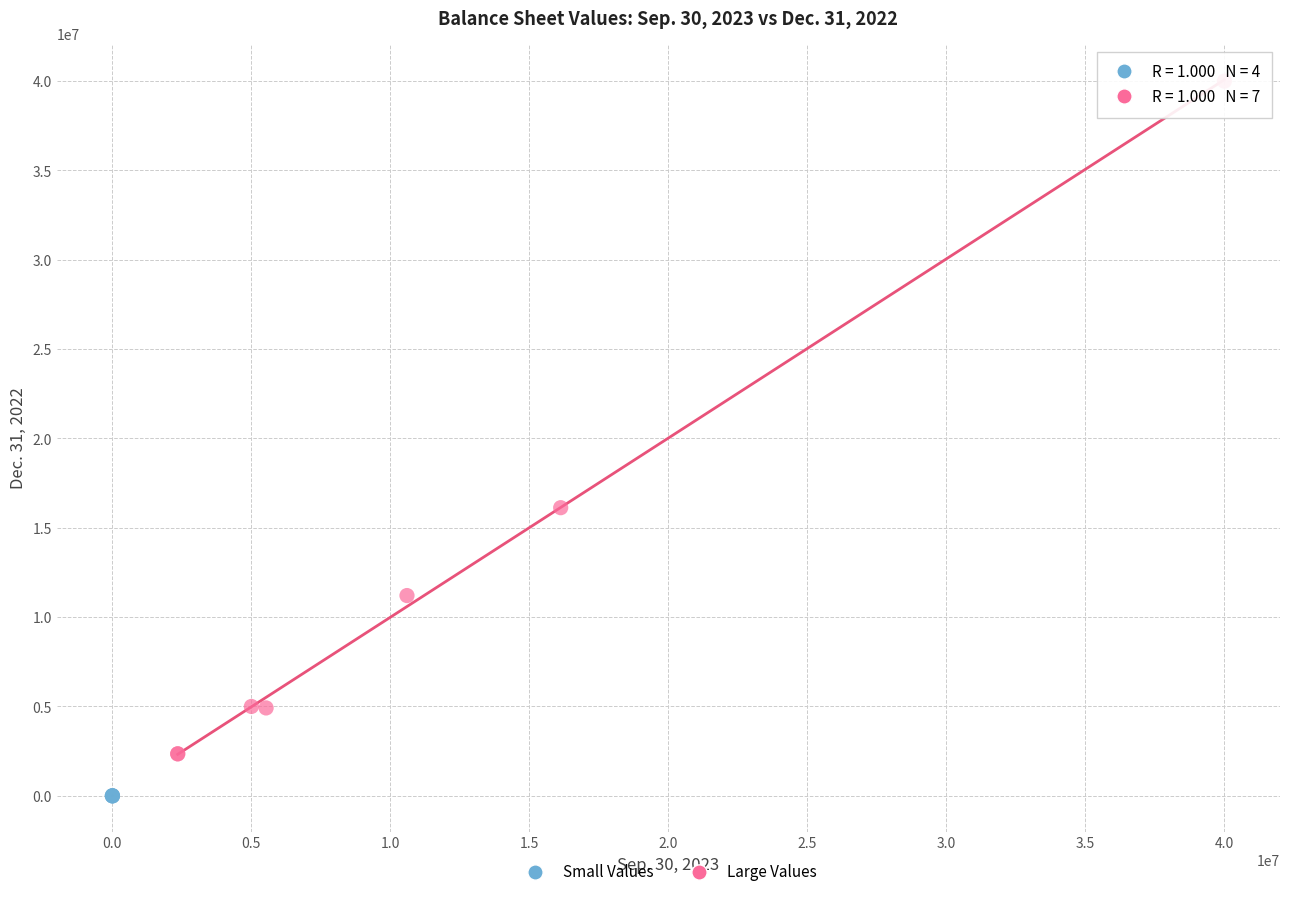

Which series contains the lowest Y value?

Small Values